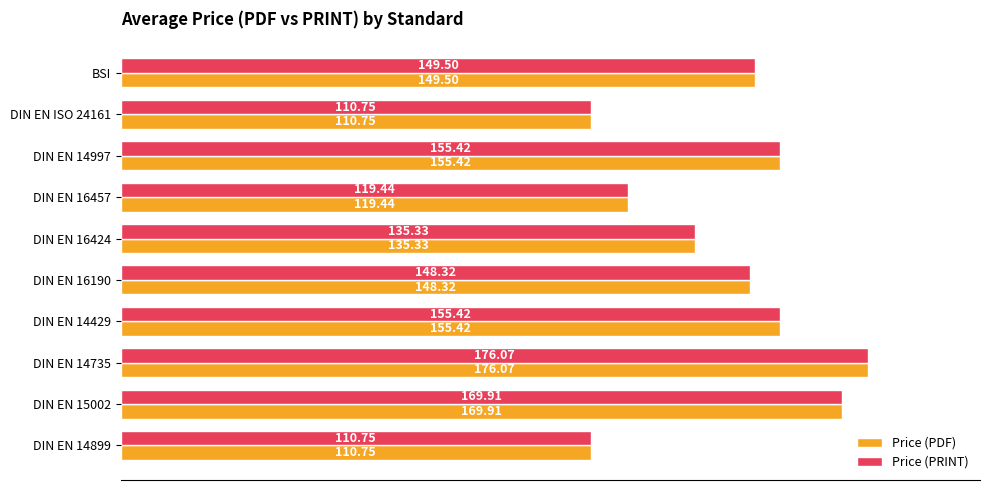

What is the sum of all Price (PRINT) values?

1430.9